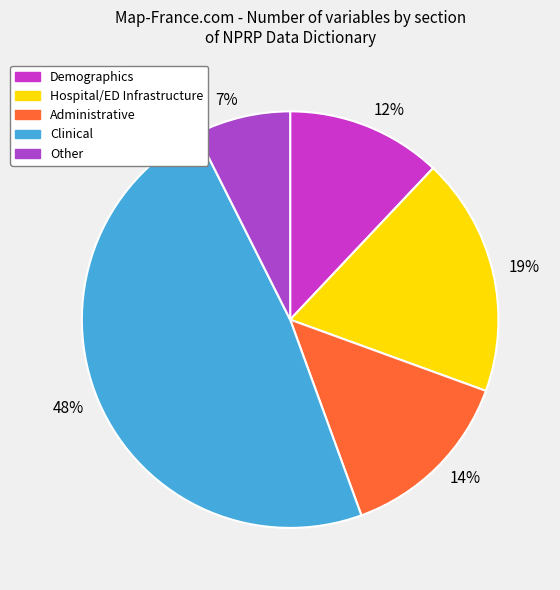

Count the number of slices in the pie.

5